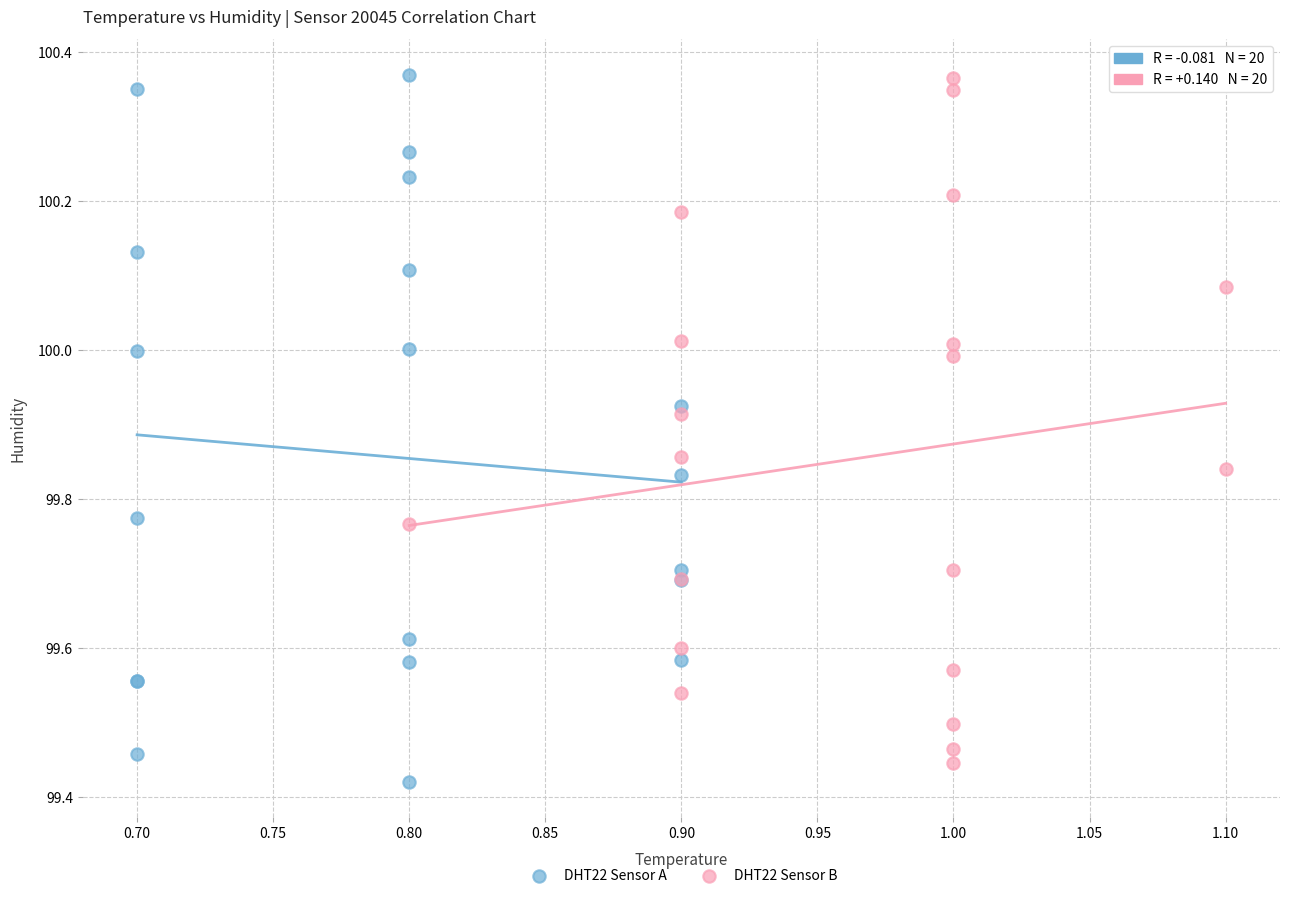

What are all the series names shown in the legend?

DHT22 Sensor A, DHT22 Sensor B